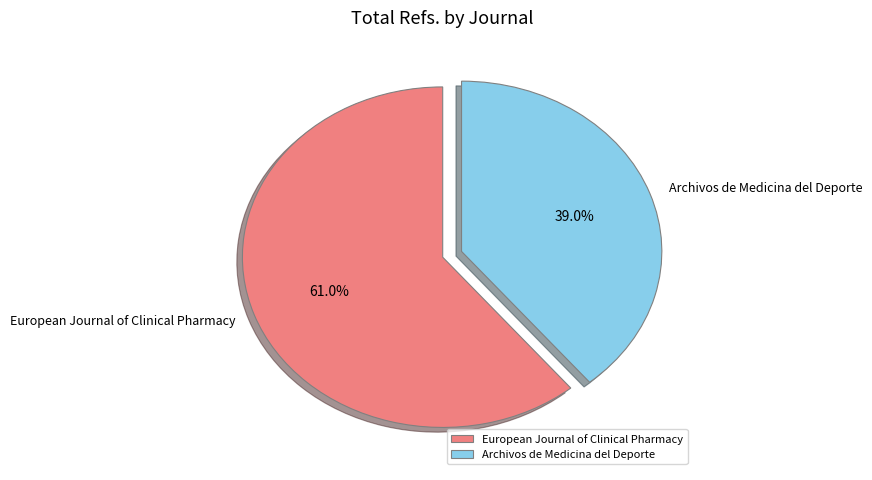

What percentage is the Archivos de Medicina del Deporte slice, to the nearest percent?

39%